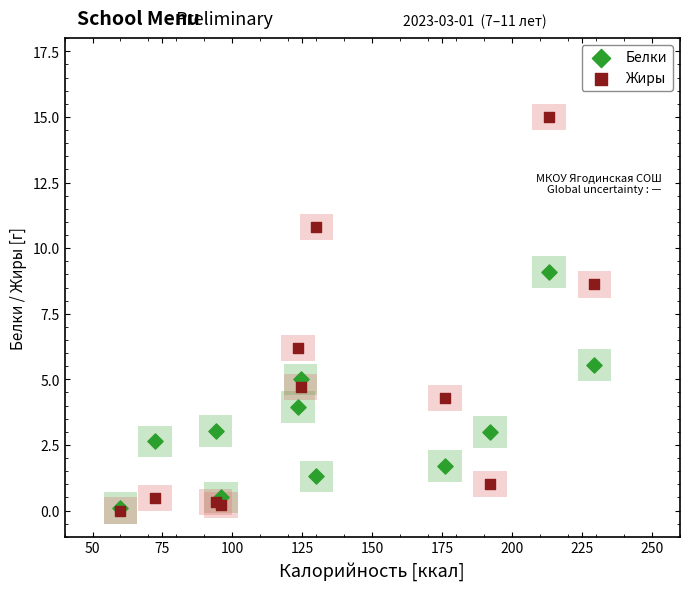

Which series reaches the maximum Y coordinate?

Жиры